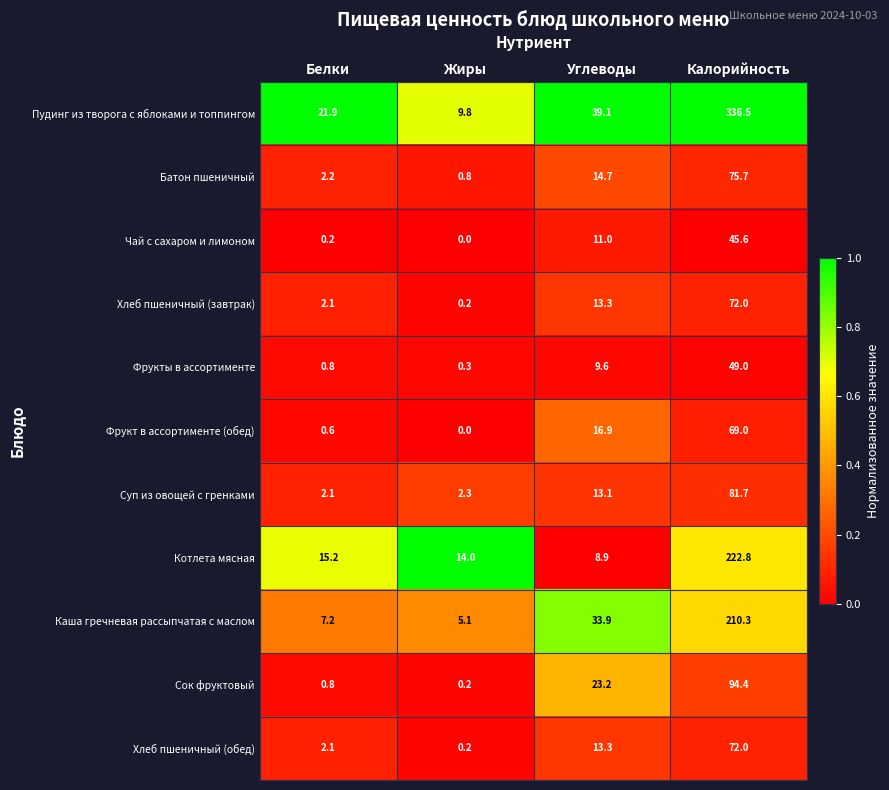

Rank the categories by Фрукты в ассортименте value from lowest to highest.

Жиры, Белки, Углеводы, Калорийность